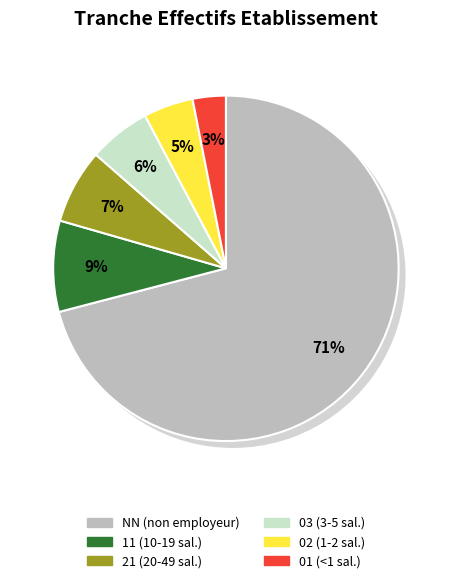

Which category has the smallest portion of the pie?

01